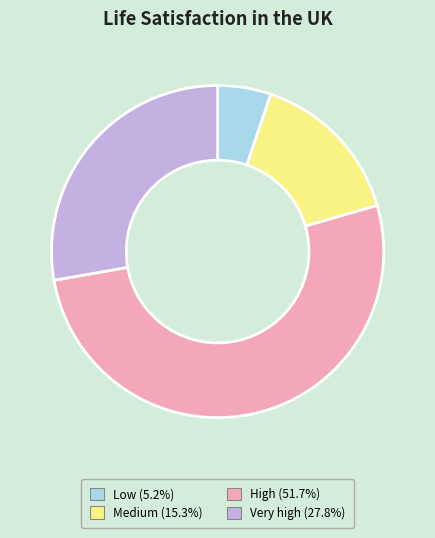

Is there any slice that represents more than half of the pie?

Yes